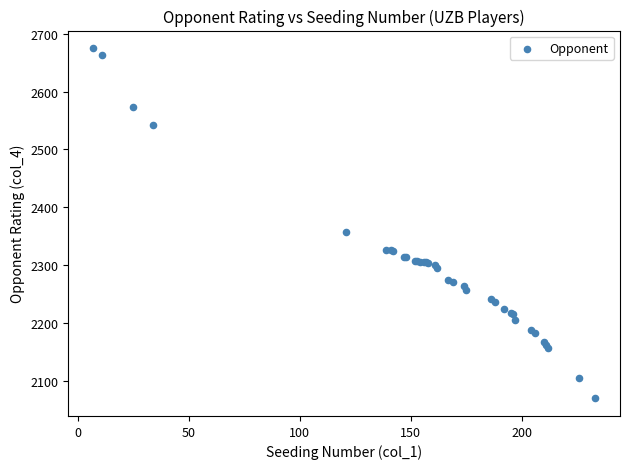

What Y value in the scatter plot is closest to 2372?

2357